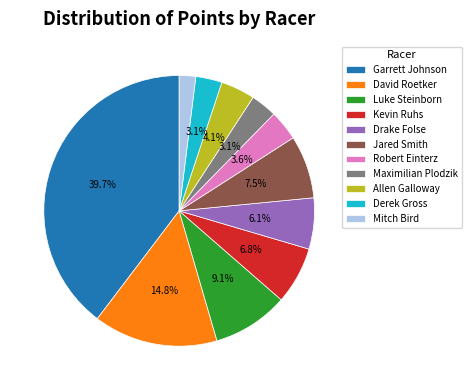

Does Drake Folse account for over 50% of the chart?

No